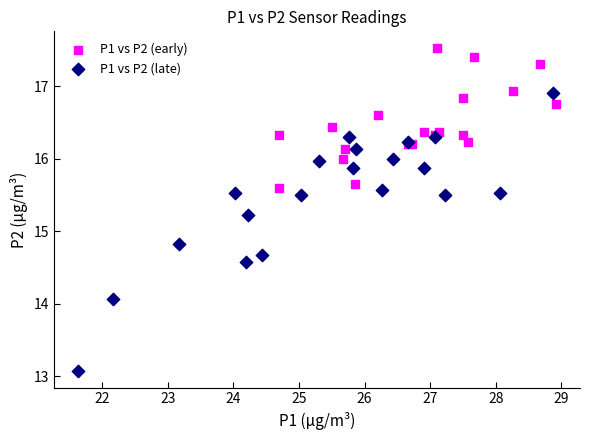

Which series reaches the maximum Y coordinate?

P1 vs P2 (early)